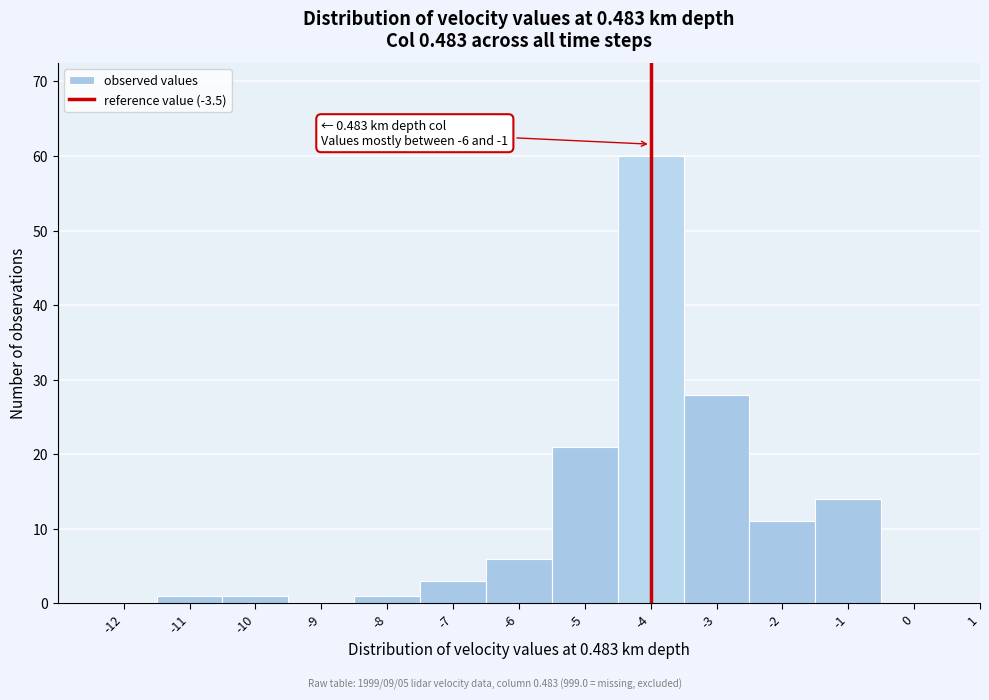

Reading left to right, list all the values displayed in this chart.

-12=0	-11=1	-10=1	-9=0	-8=1	-7=3	-6=6	-5=21	-4=60	-3=28	-2=11	-1=14	0=0